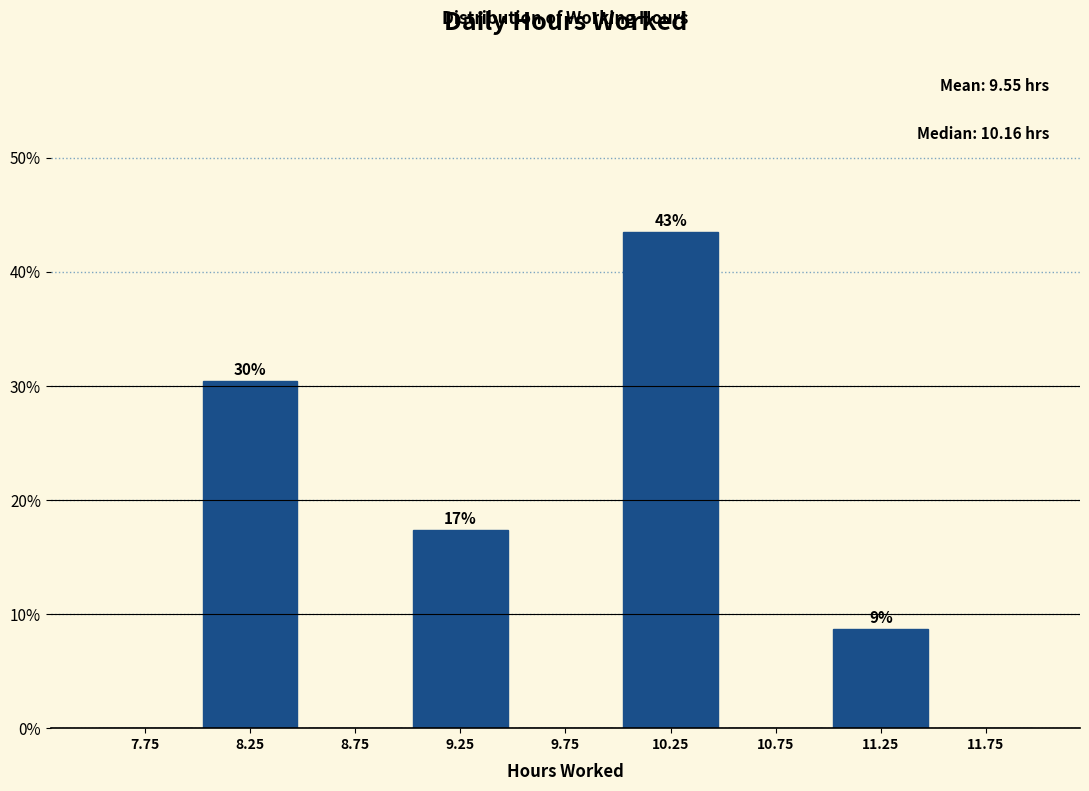

Over which range of the x-axis is the bar tallest?

10.0 to 10.5